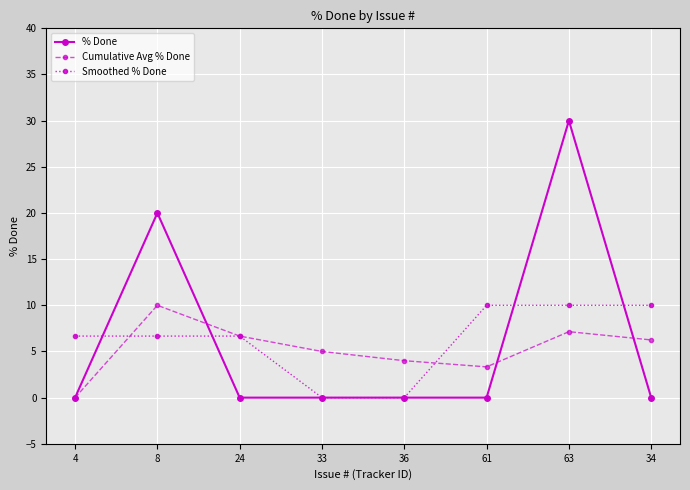

Where does the Cumulative Avg % Done series first go above 6?

8